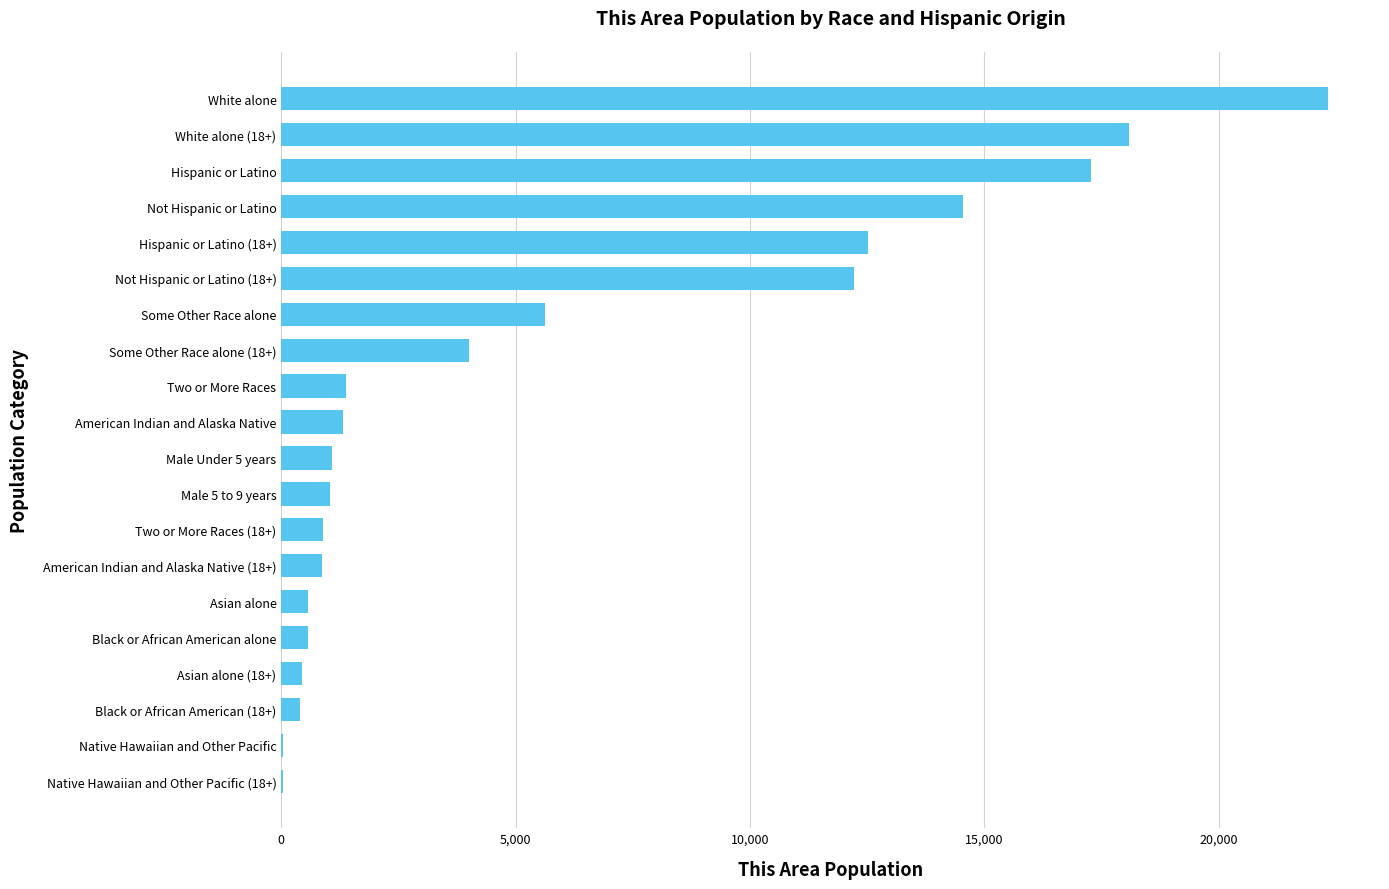

Count the number of data series in this chart.

1